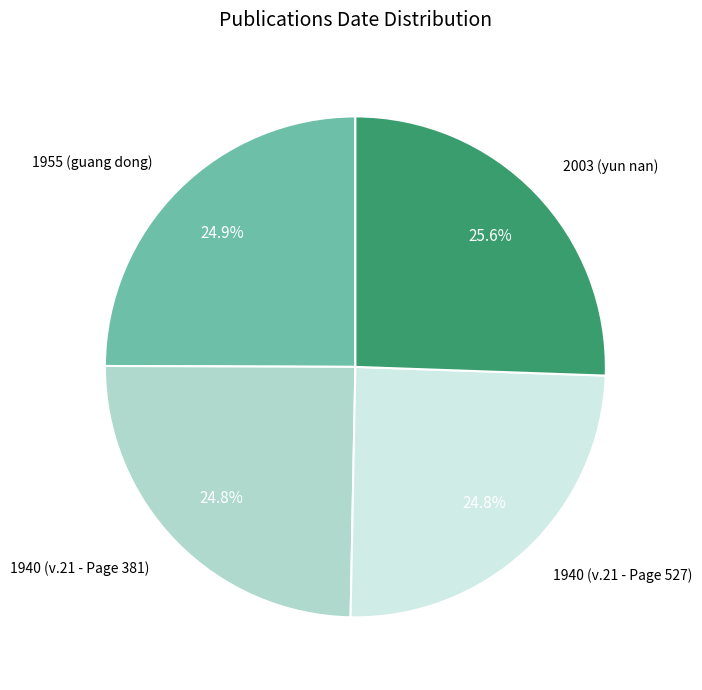

Is there a majority slice in this chart?

No